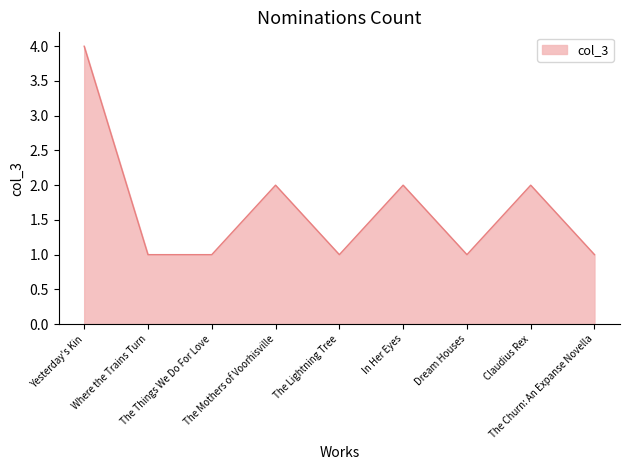

What is the difference between the maximum and second lowest values?

3